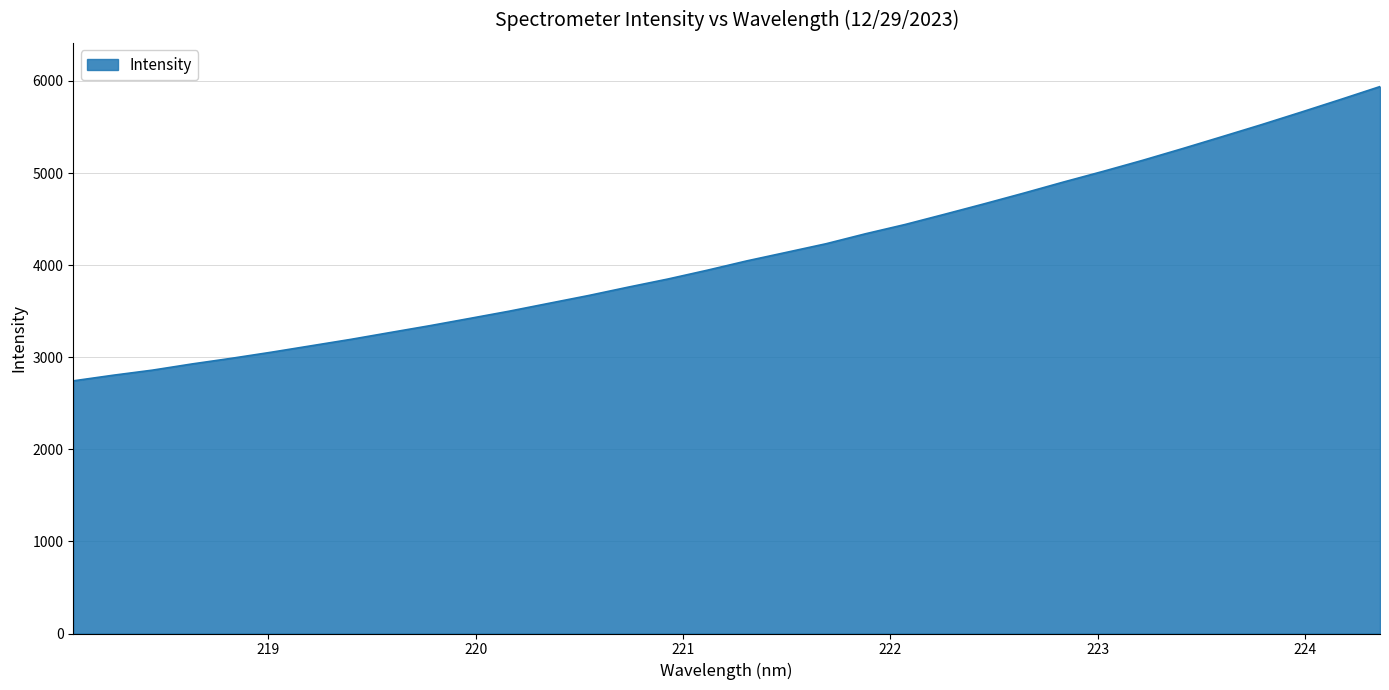

How many lines are shown in the chart?

1